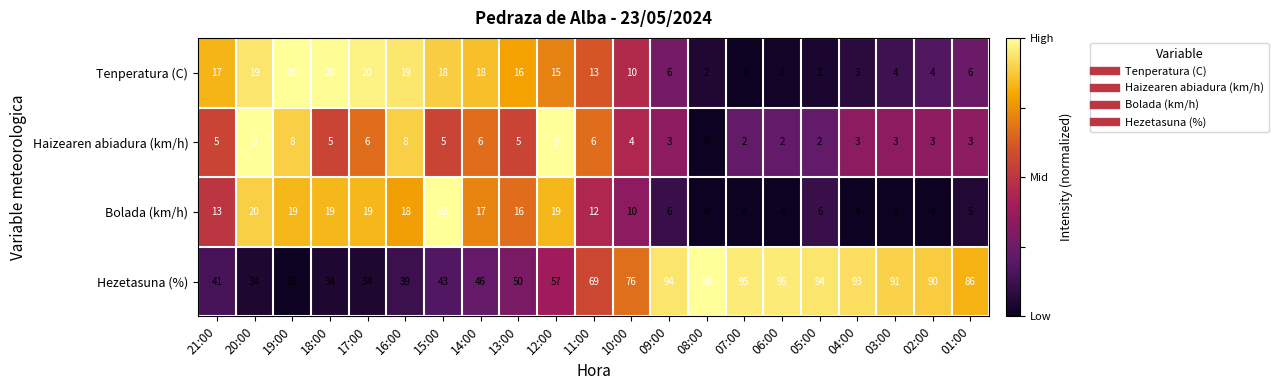

How many data points in Haizearen abiadura (km/h) are less than 5?

10